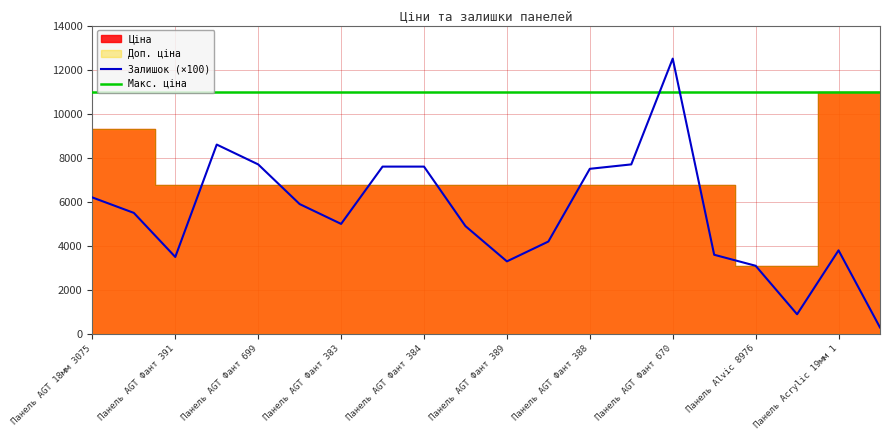

The Залишок (×100) series shows 7700 at Панель AGT Фант 699. True or false?

True